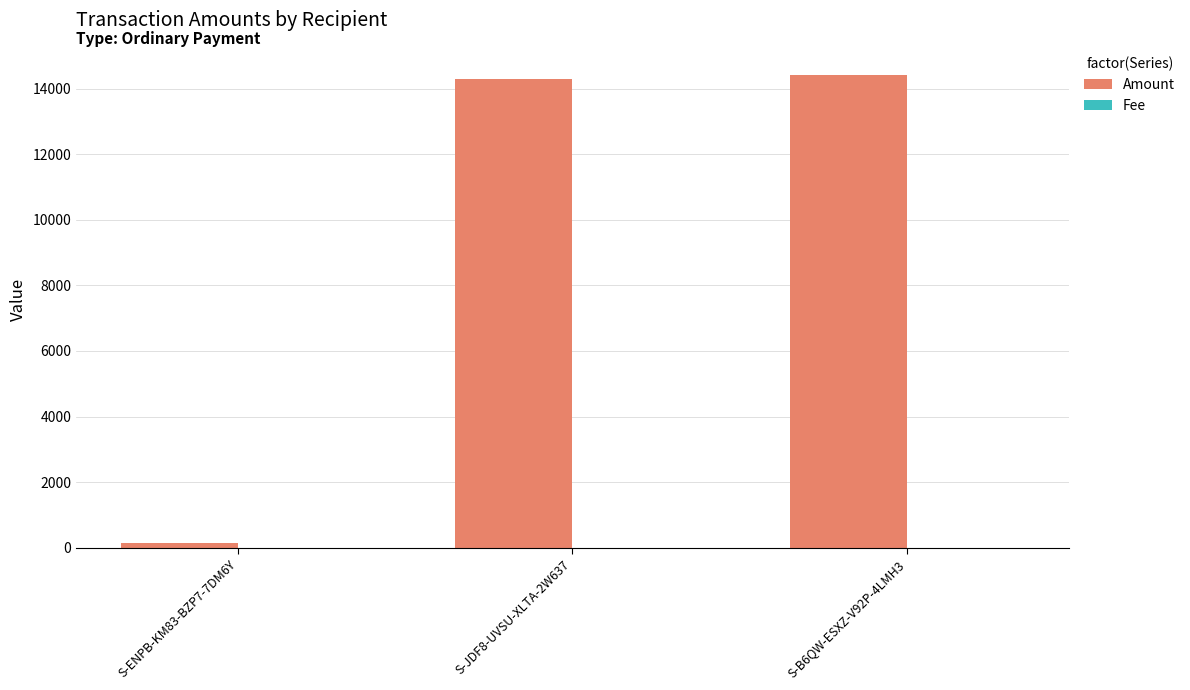

Which series has the largest total across all categories?

Amount